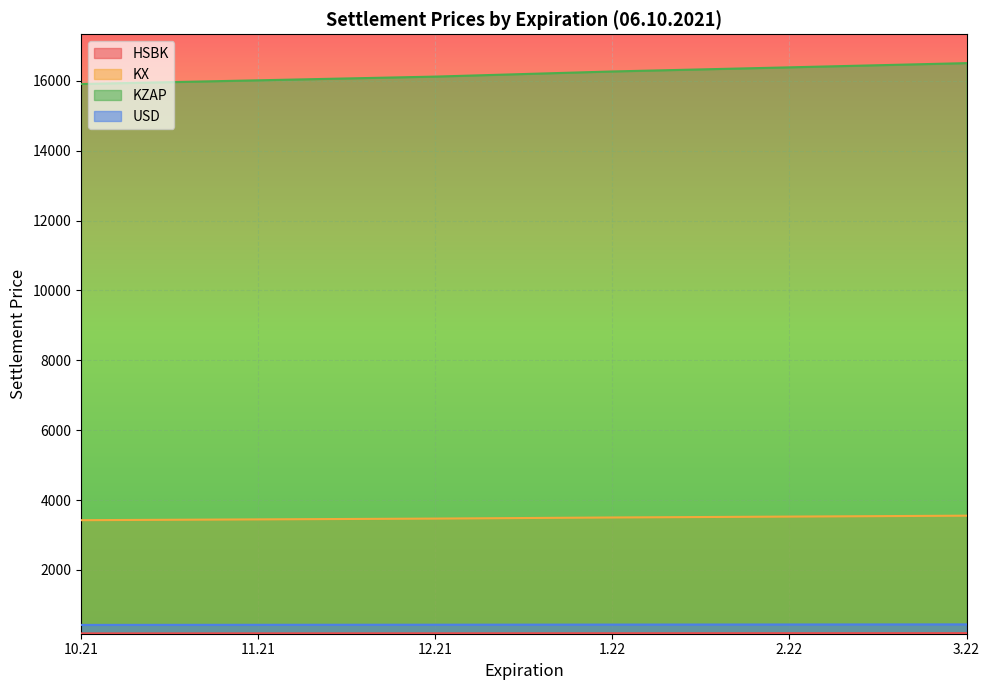

What are all the series names shown in the legend?

HSBK, KX, KZAP, USD